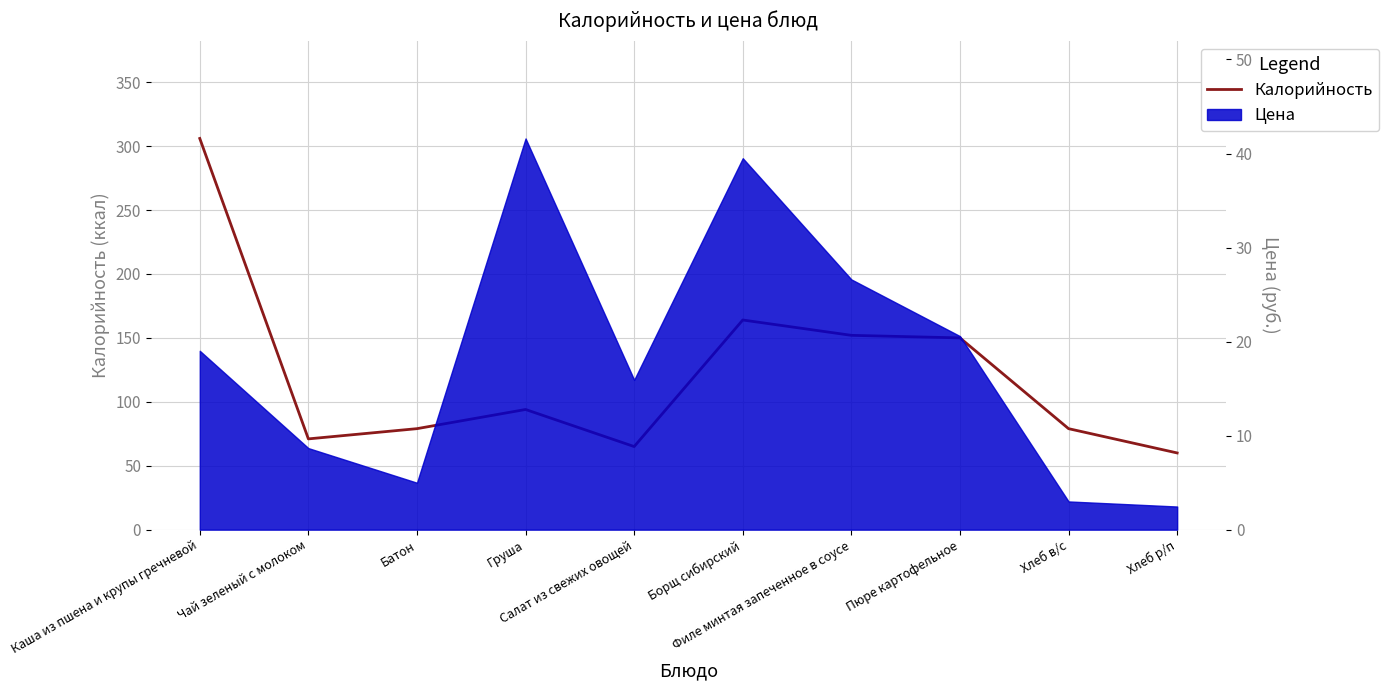

What is the ratio of the value at Батон to the value at Хлеб р/п?

1.3